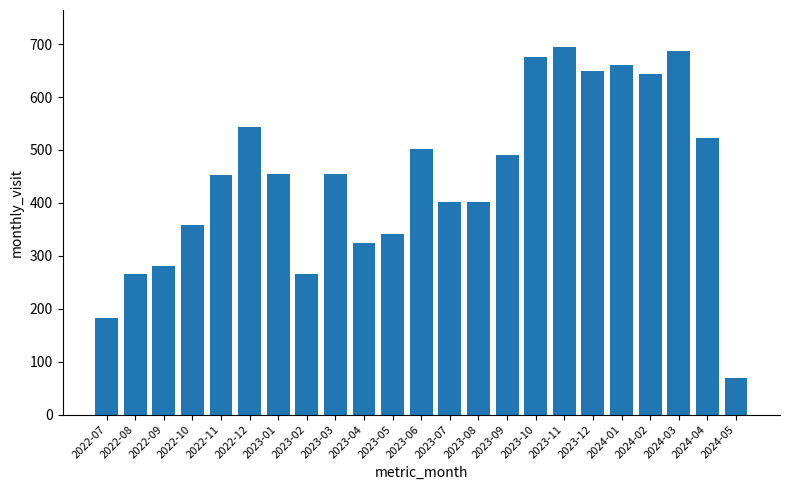

How many distinct data groups are displayed?

1